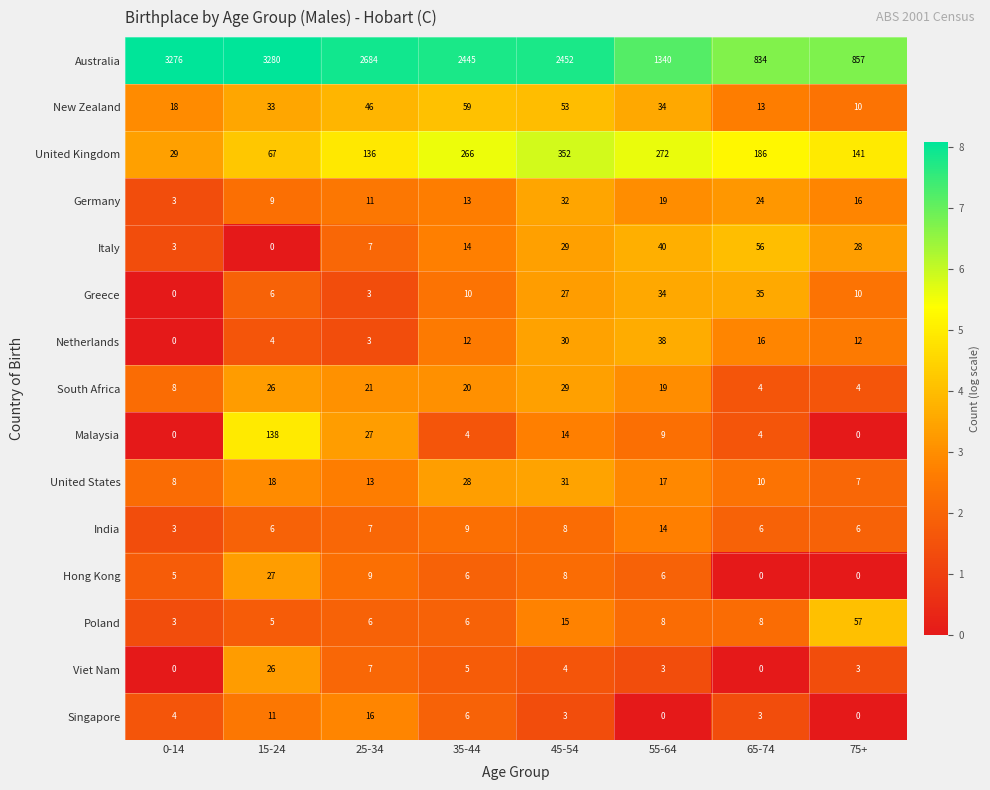

What is the maximum value for Australia?

3280